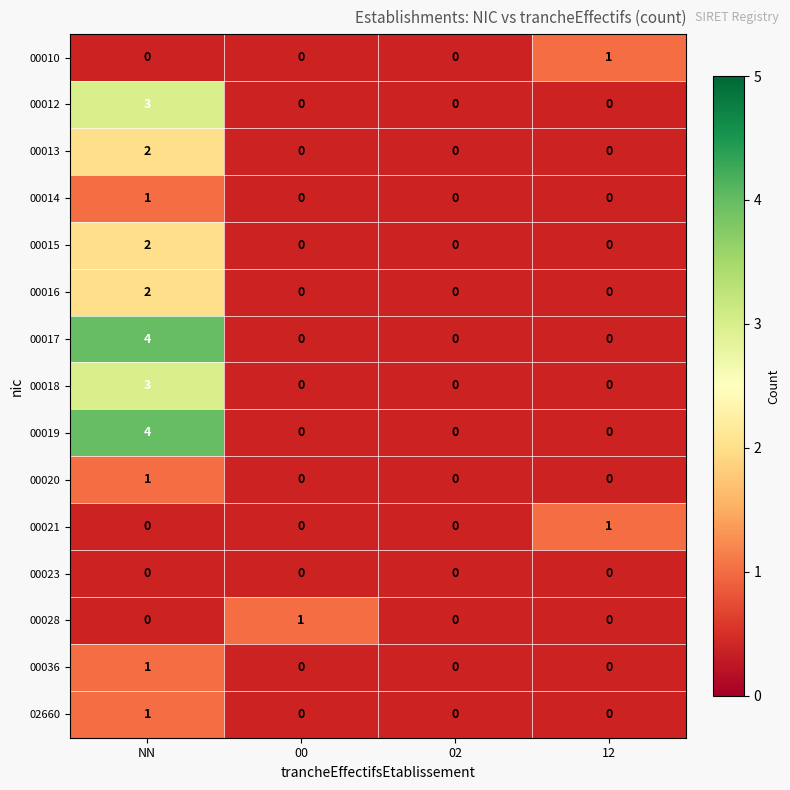

What is the smallest value displayed?

1.0